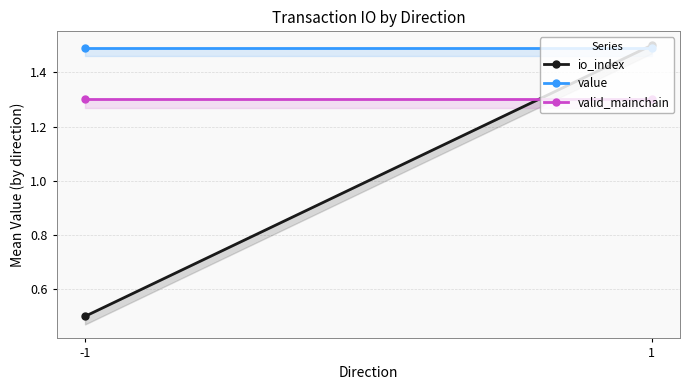

At how many categories does at least one series exceed 0?

2